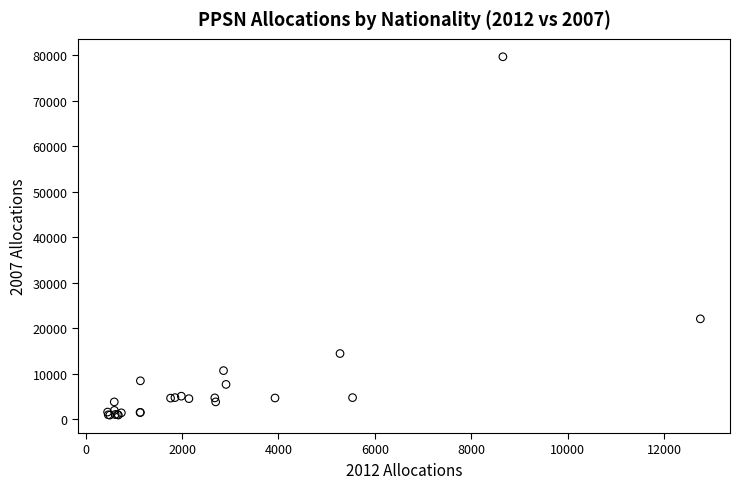

What Y value in the scatter plot is closest to 40298?

22082